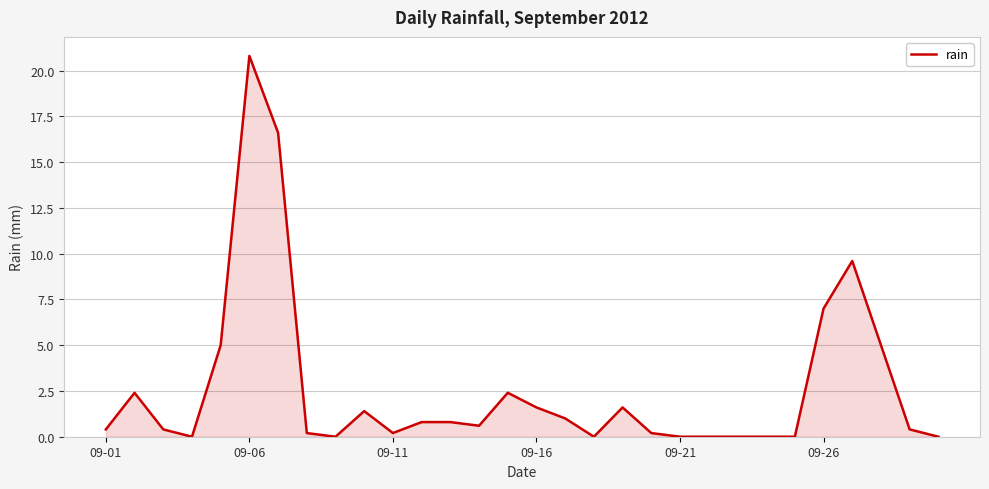

What is the difference between the maximum and minimum values?

20.8